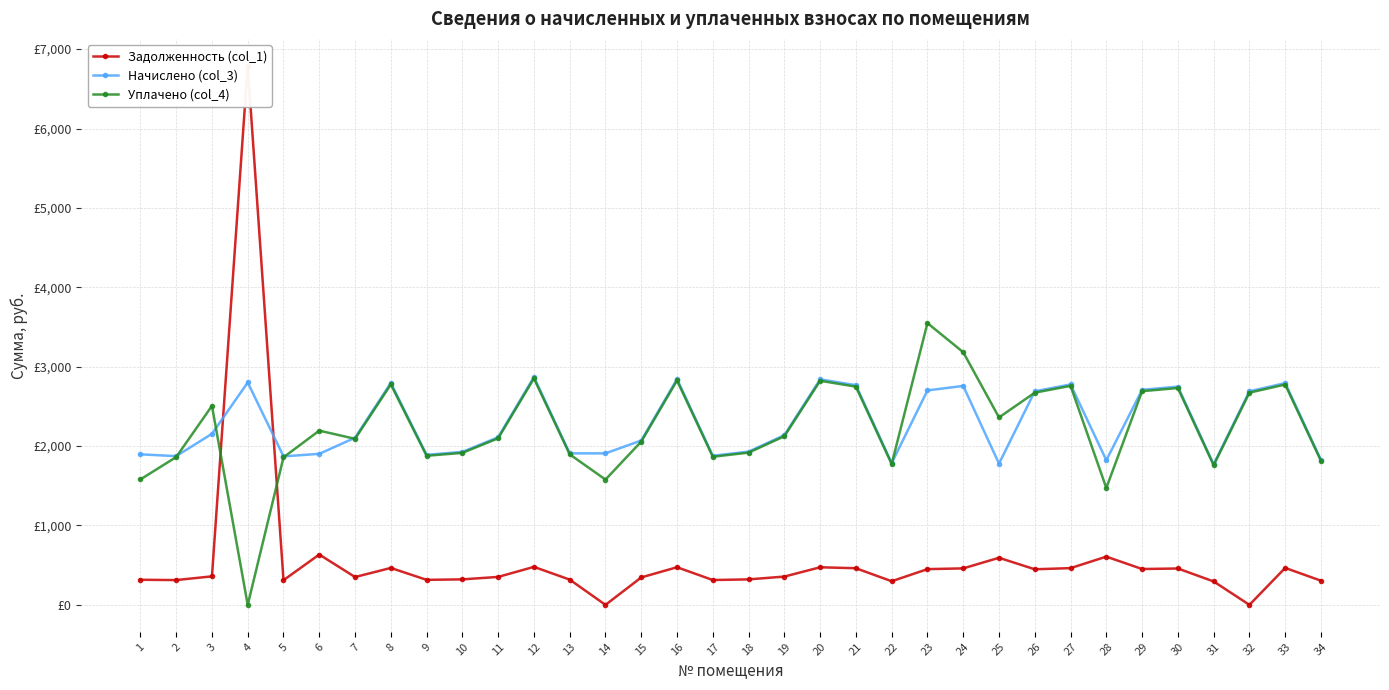

Does the chart have visible grid lines?

Yes